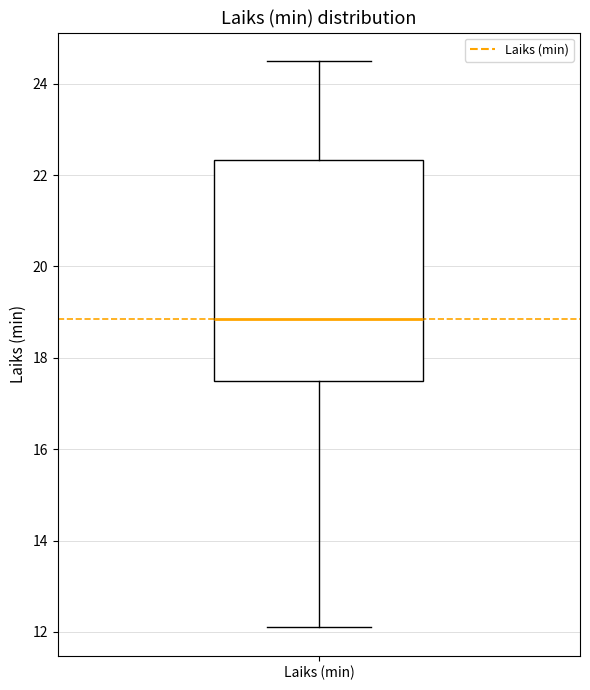

Read this box plot against the y-axis: the position of the median line, the range covered by the box, and the ends of both whiskers. The values are not printed on the chart, so give them approximately, as read against the axis.

median 18.8, box 17.6 to 22.4, whiskers 12.2 to 24.6